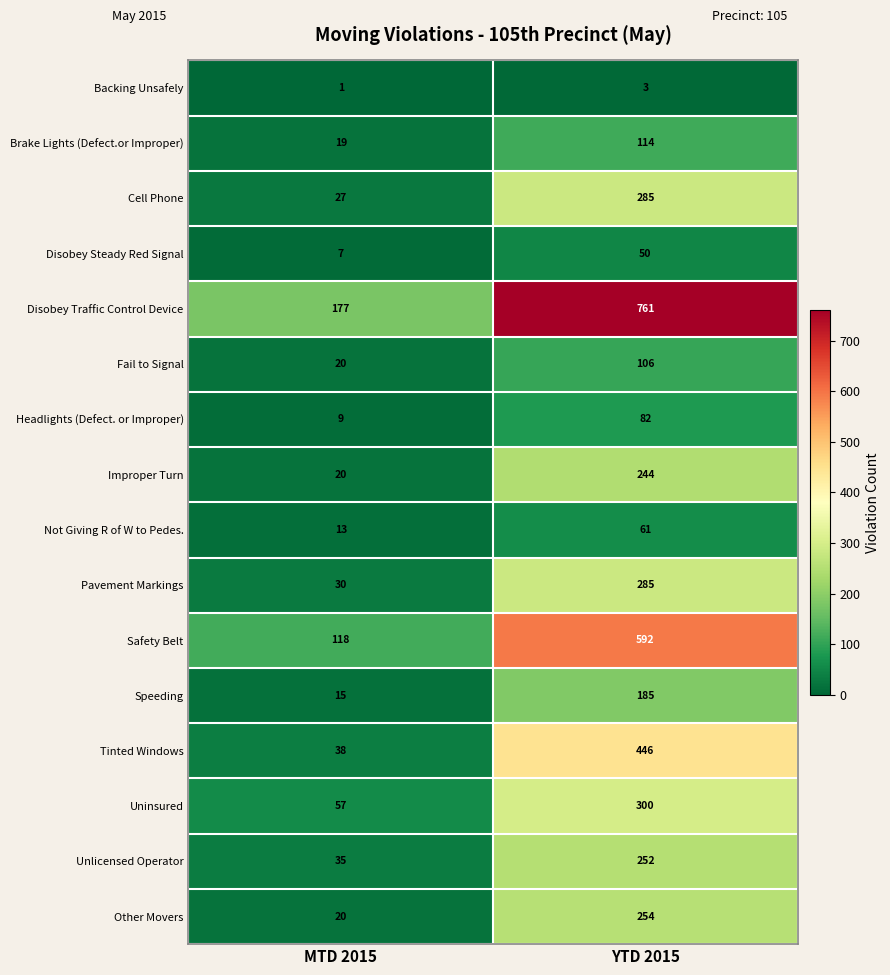

What is the total value across all series at YTD 2015?

4020